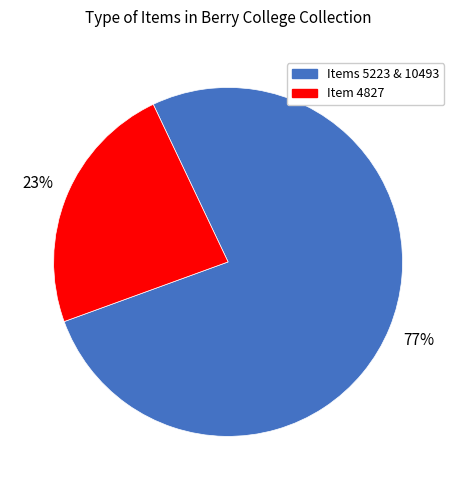

To the nearest percent, what is the average slice percentage?

50%